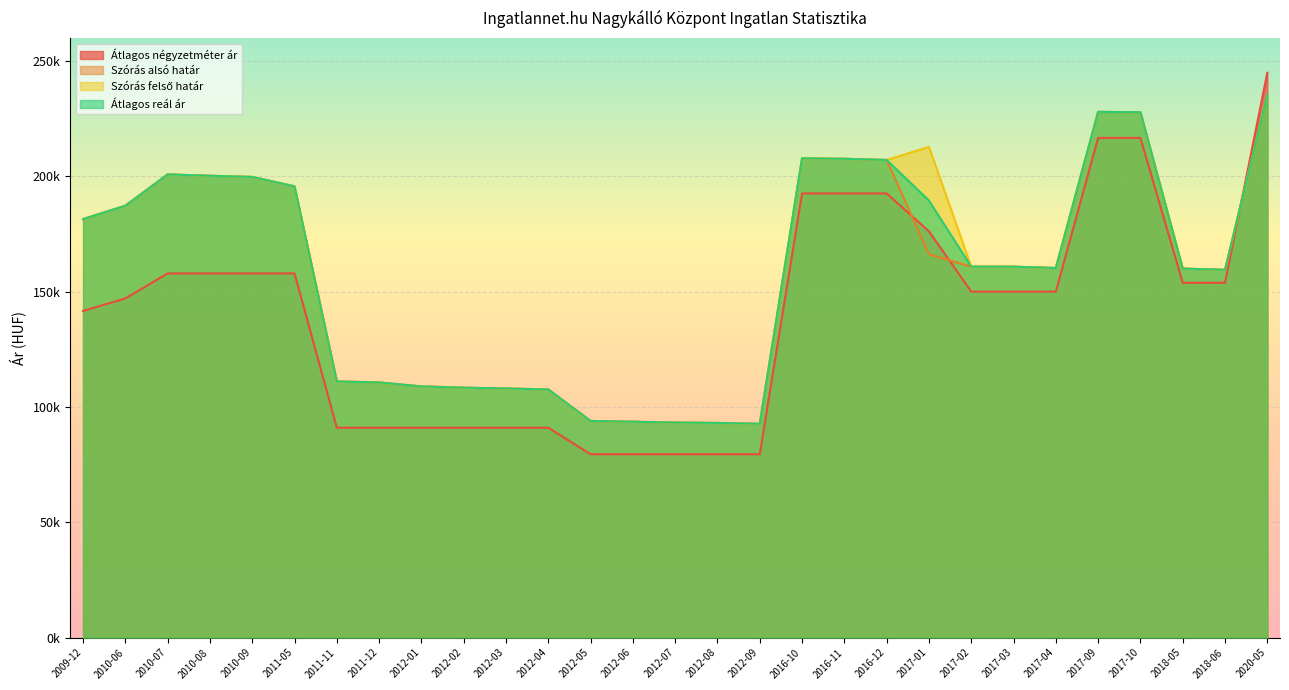

Which category has the highest value in the Átlagos reál ár series?

2020-05